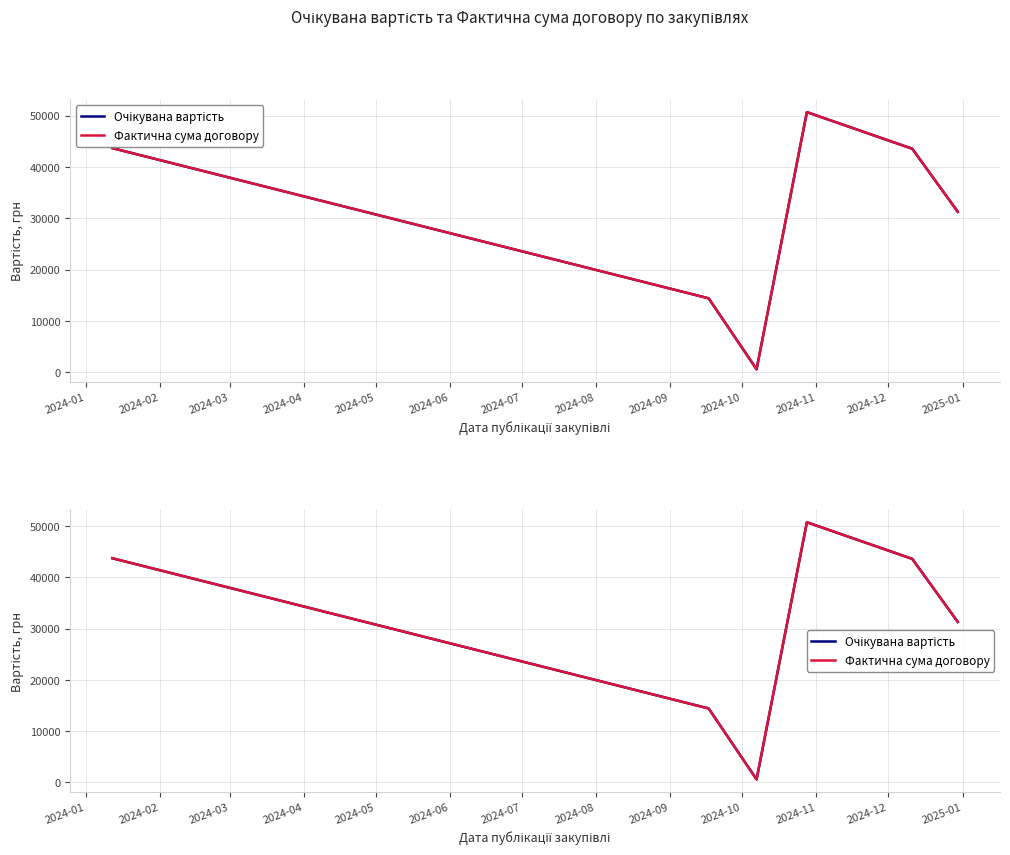

At 2024-05, list the series in order from largest to smallest.

Очікувана вартість, Фактична сума договору